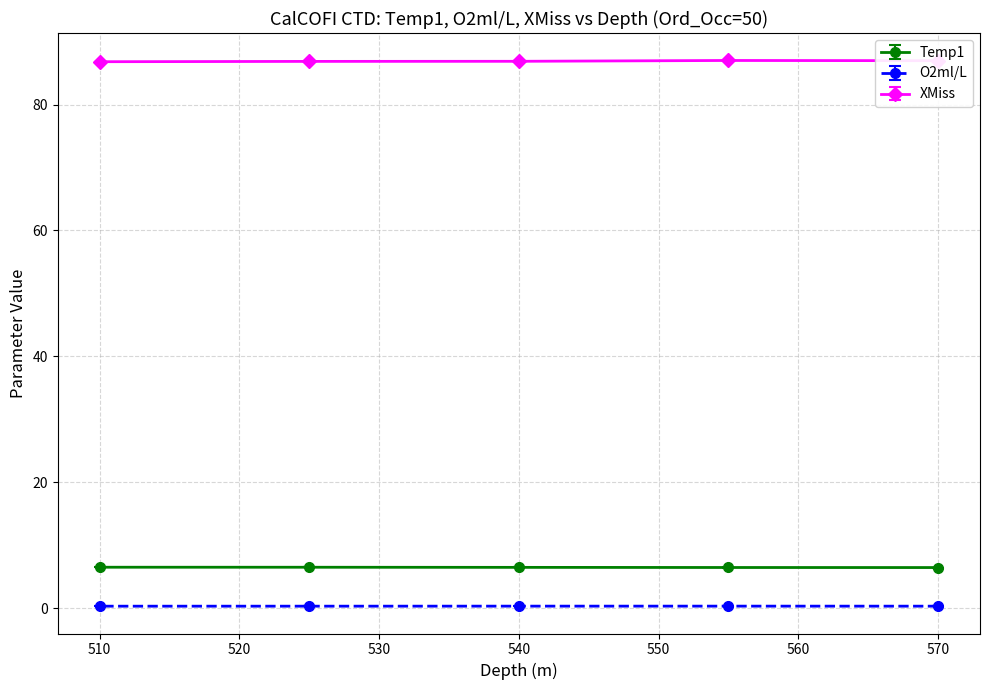

What is the value of the Temp1 point at the 4th from the left?

6.4